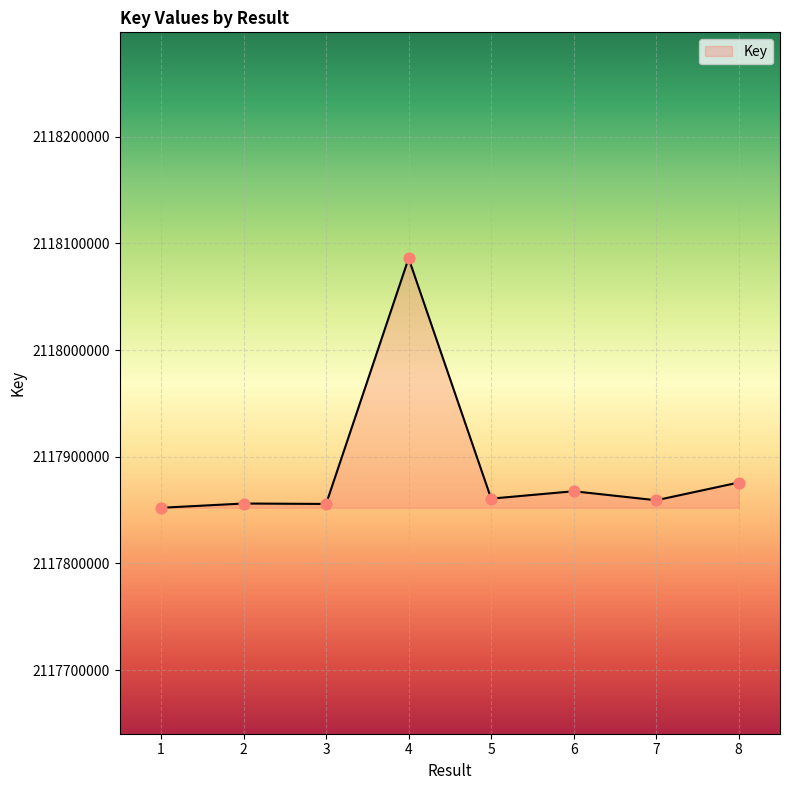

Which has a higher value, 4 or 6?

4